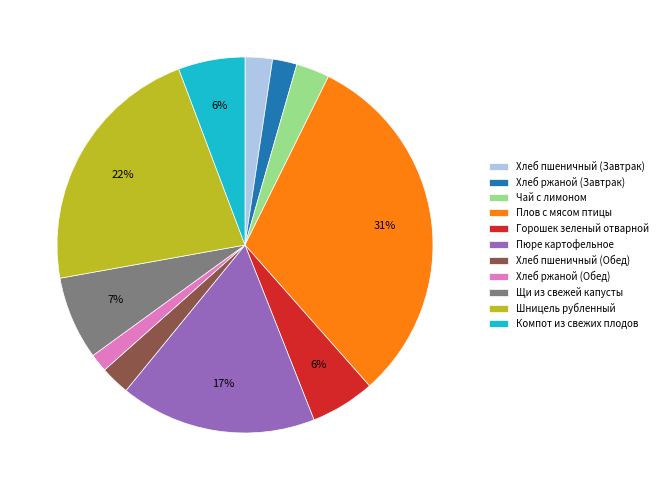

The Хлеб пшеничный (Обед) slice represents 12% of the pie. True or false?

False